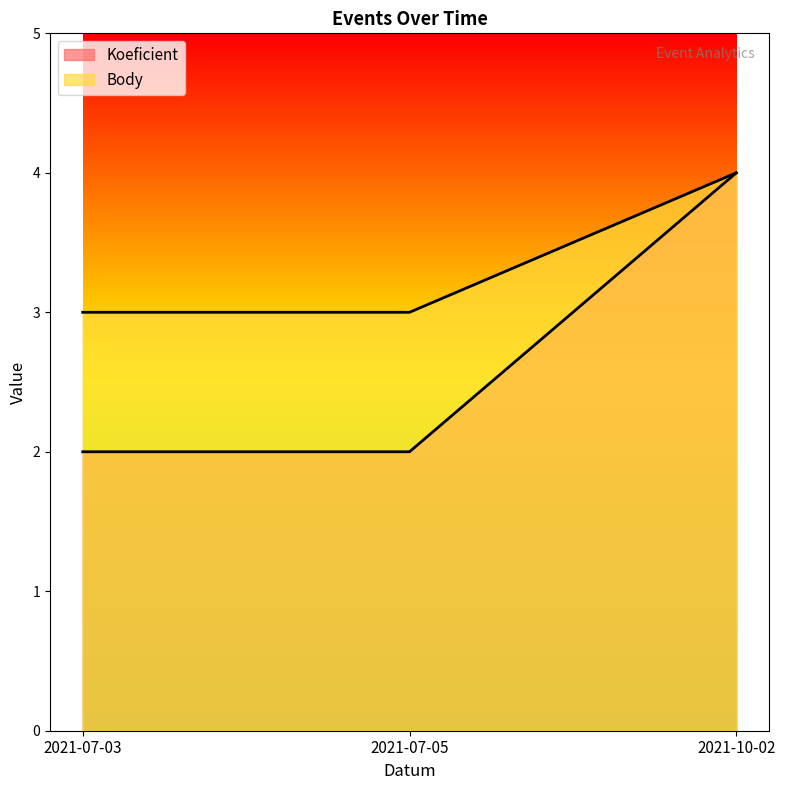

Which category has the highest value across all series?

2021-10-02